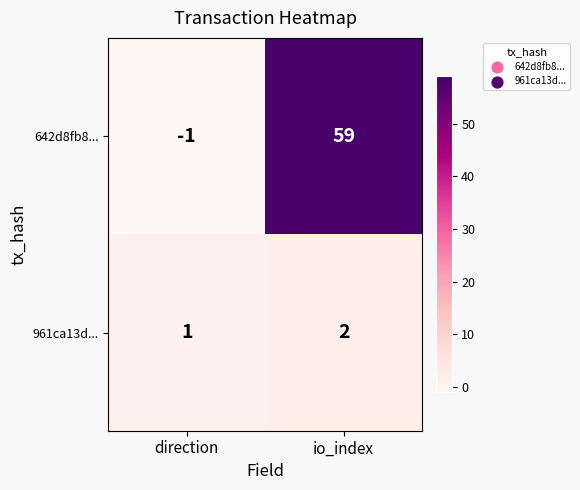

The 642d8fb8... series shows 93 at io_index. True or false?

False